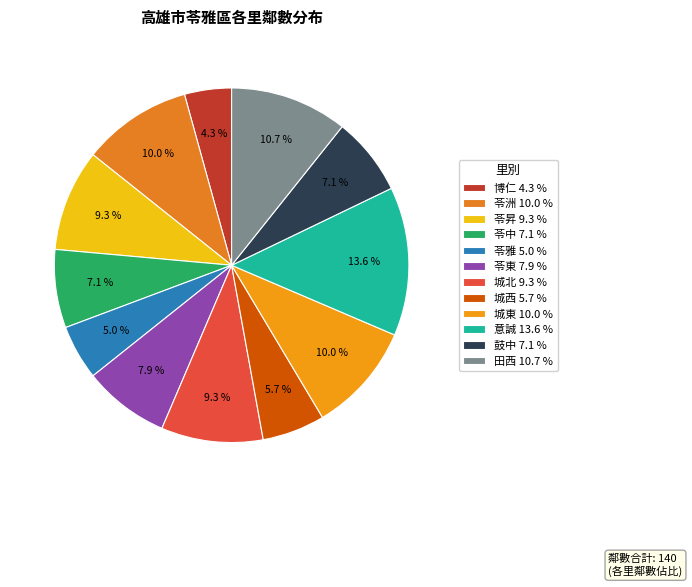

True or false: 苓中 accounts for 1% of the total.

False